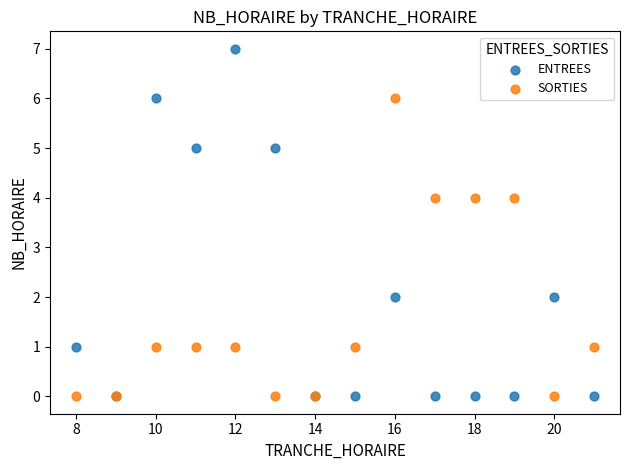

What are all the series names shown in the legend?

ENTREES, SORTIES